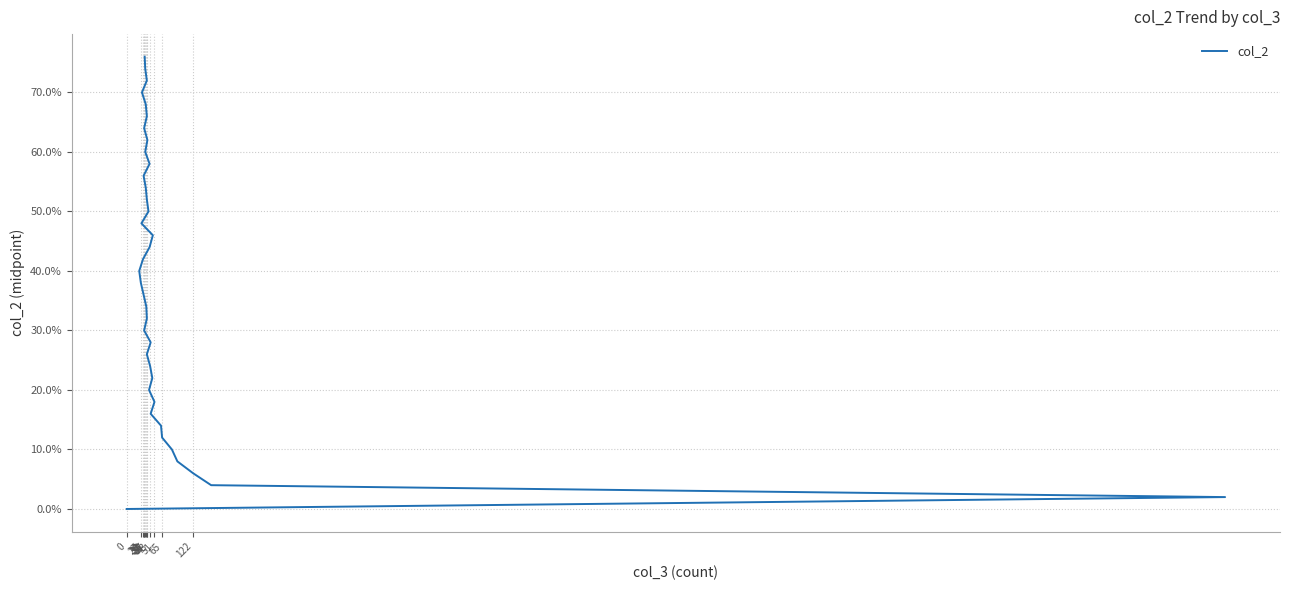

Approximately how many times larger is the value at 33 compared to 27?

4.1